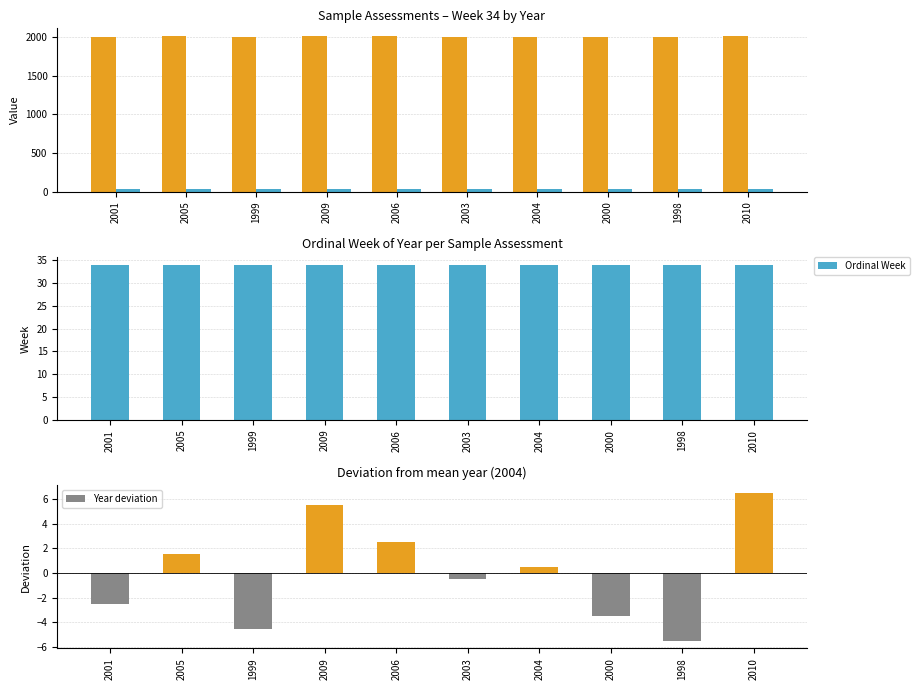

What is the label of the 10th bar from the right?

2001